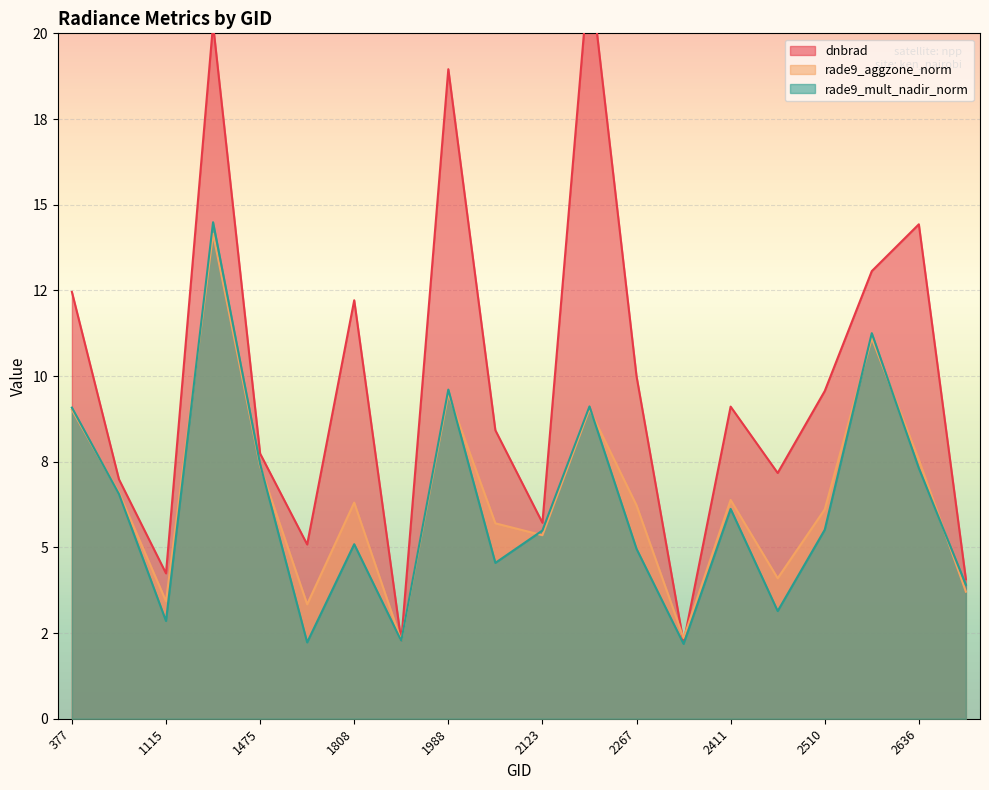

Between 2411 and 1475, which is larger?

2411